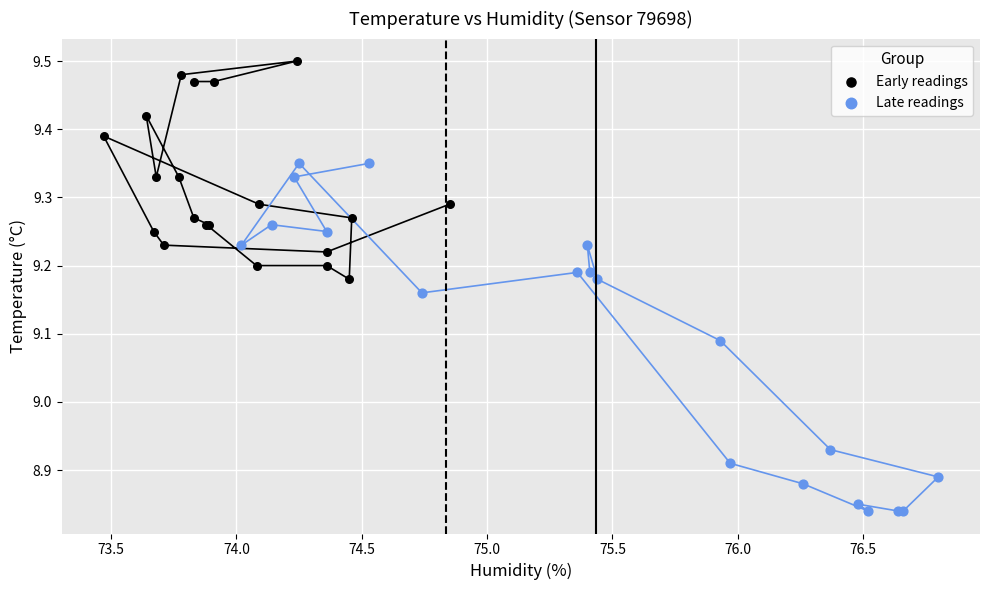

Which series reaches the maximum Y coordinate?

Early readings